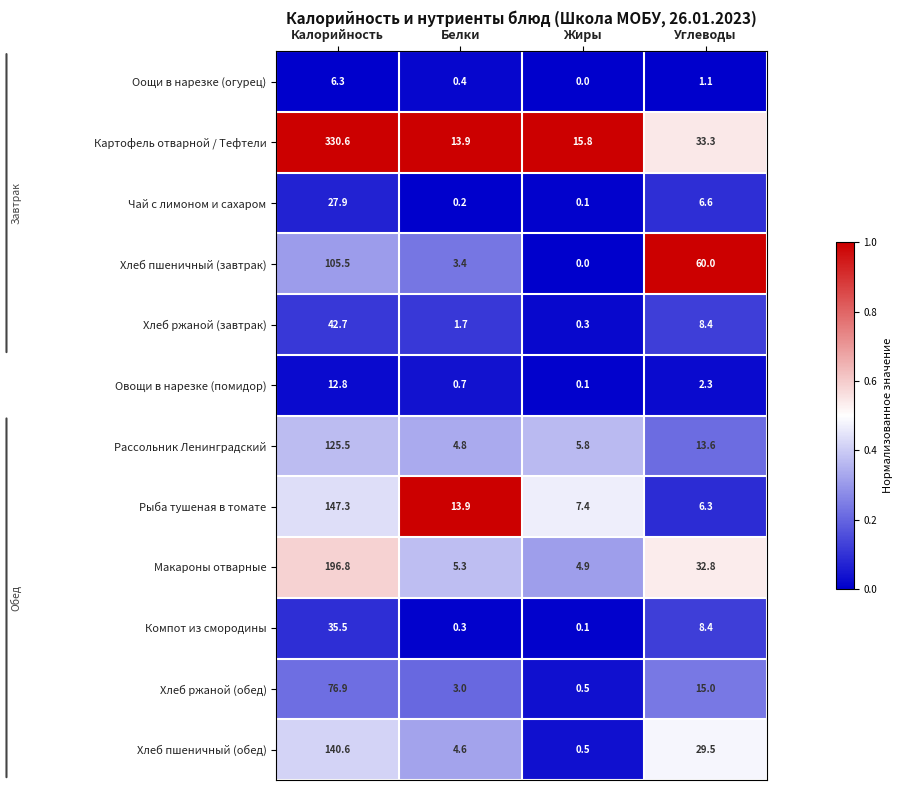

At which category is the sum across all series the highest?

Калорийность